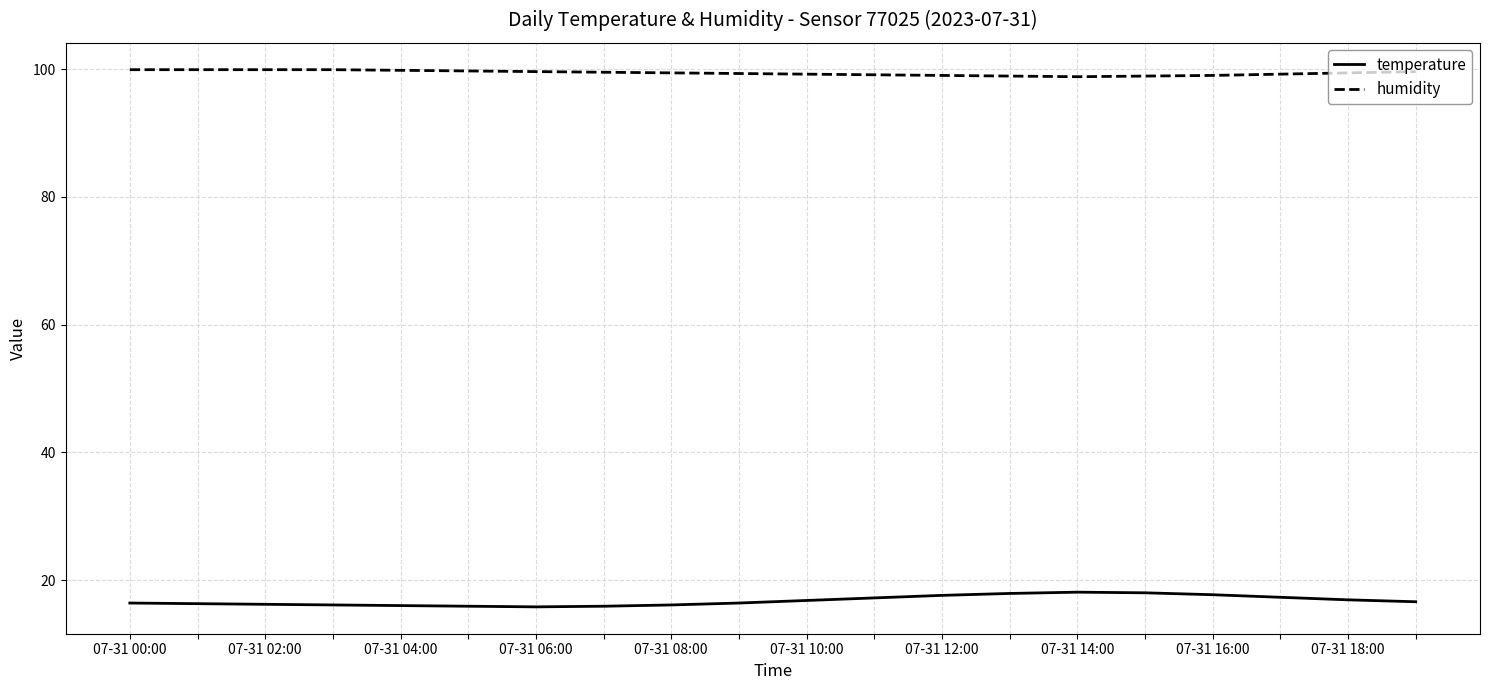

Which series has the largest range (max minus min)?

temperature